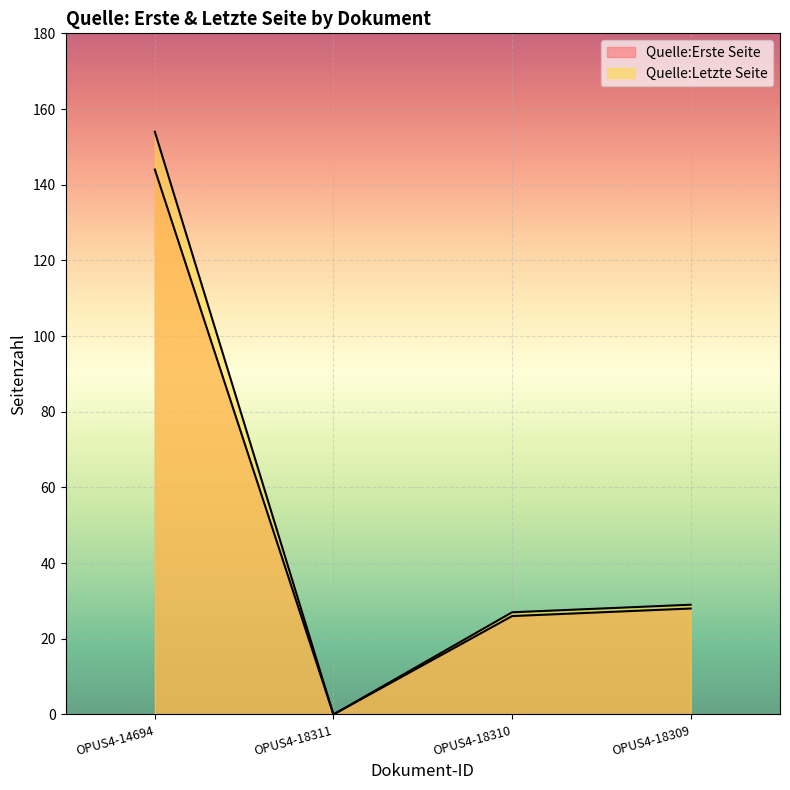

What is the average value of the Quelle:Erste Seite series?

50